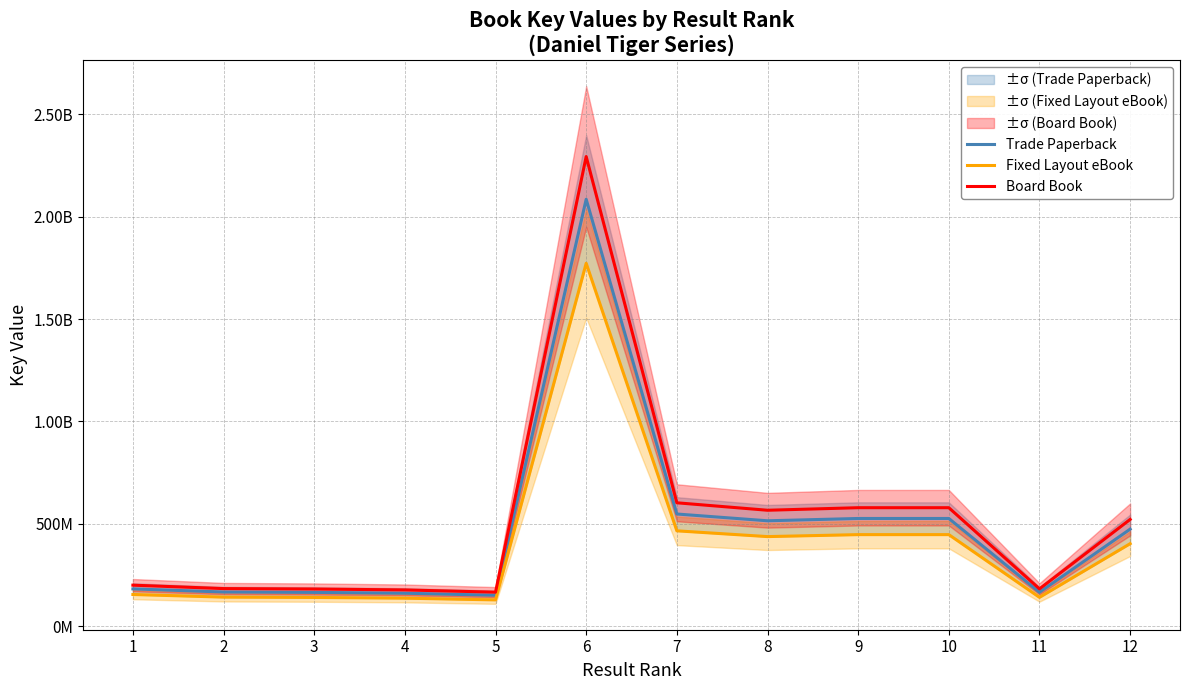

What is the value of the Board Book point at the 10th from the left?

578472668.4